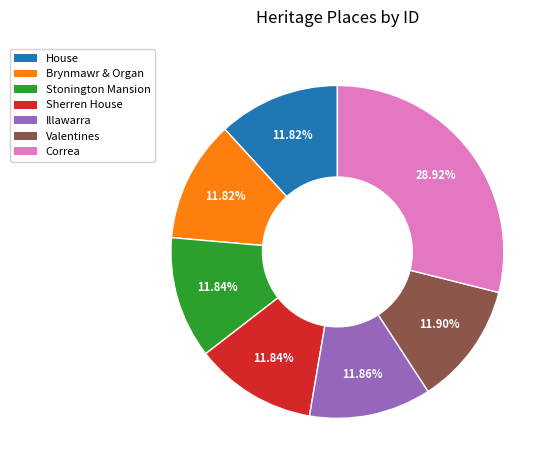

Is there a majority slice in this chart?

No